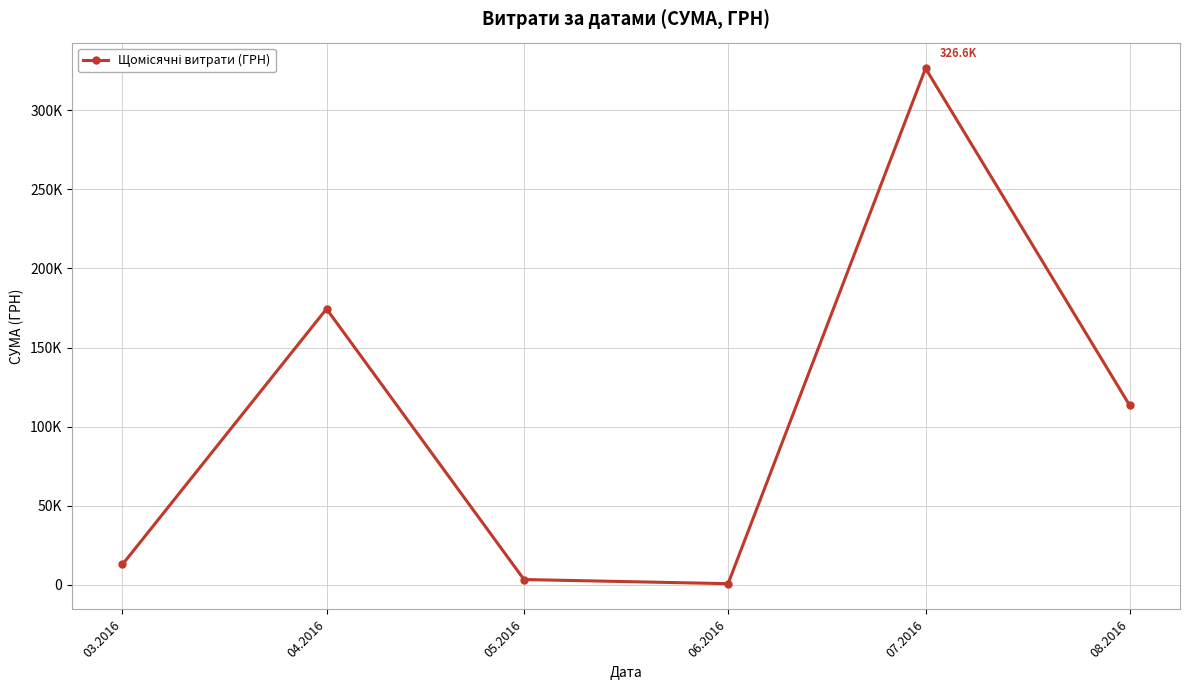

What is the value of the 3rd point from the left?

3225.4